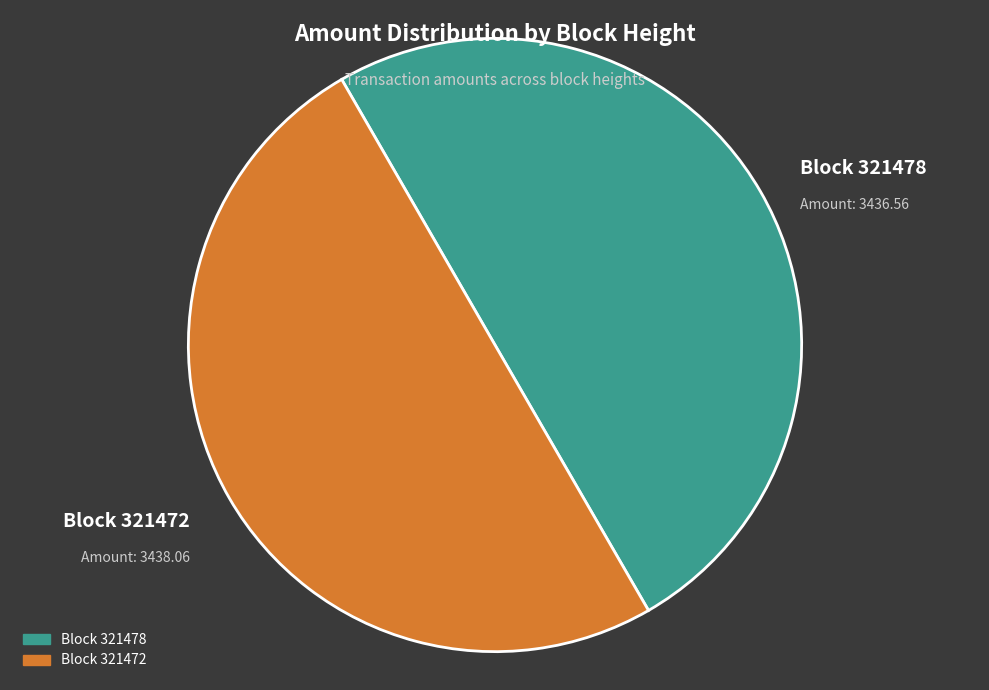

Count the number of slices in the pie.

2